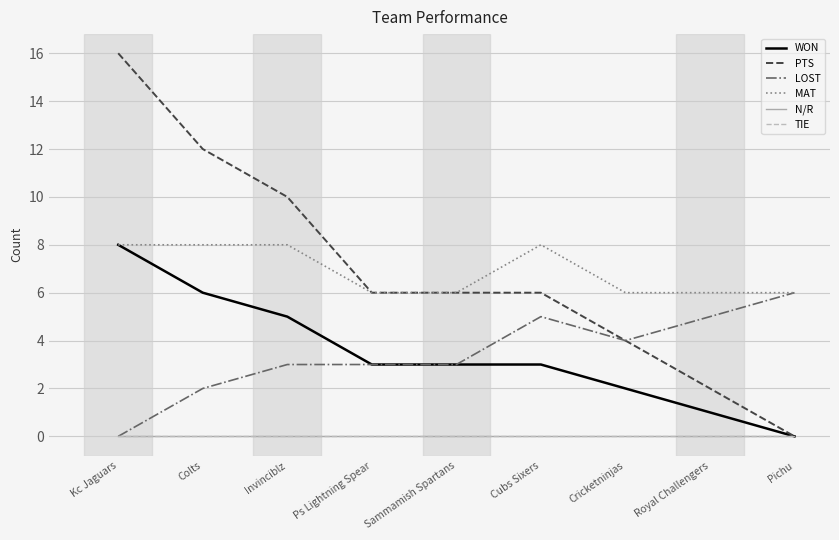

Is this an area chart (filled region under the line)?

No